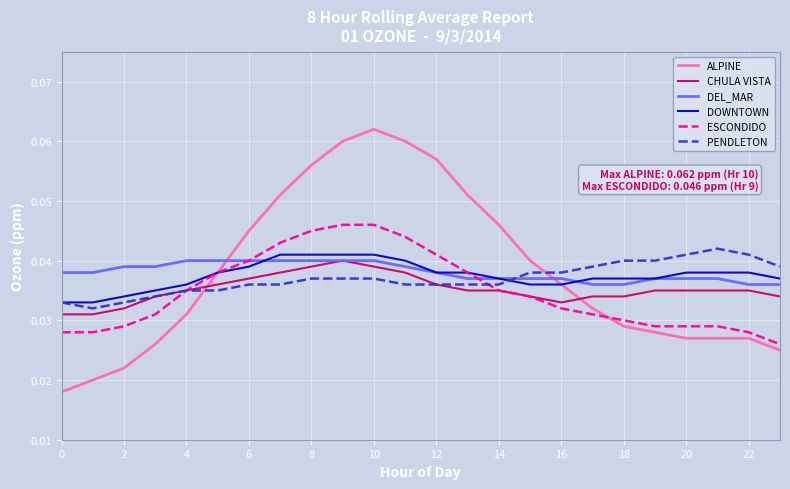

How many times do ALPINE and PENDLETON cross each other?

2